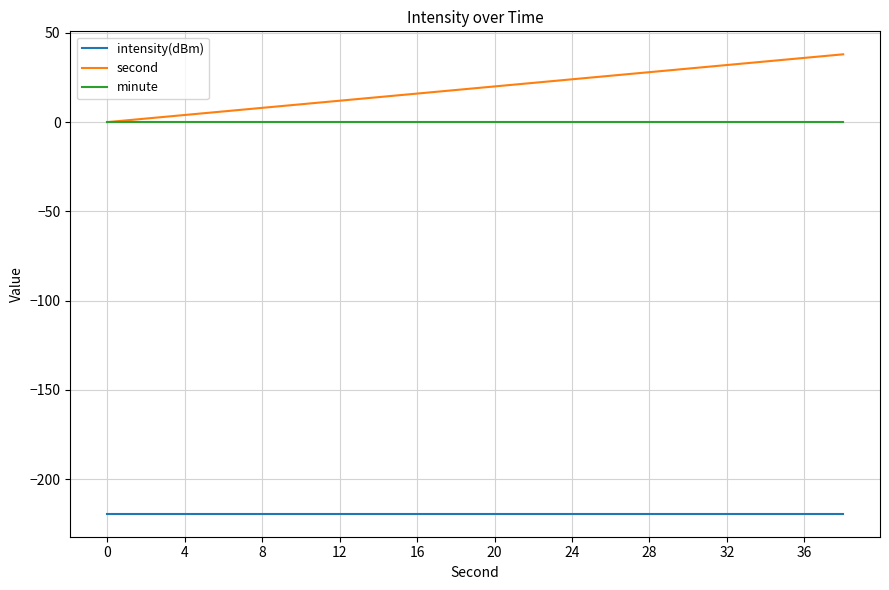

List the series in order of their peak value, lowest first.

intensity(dBm), minute, second